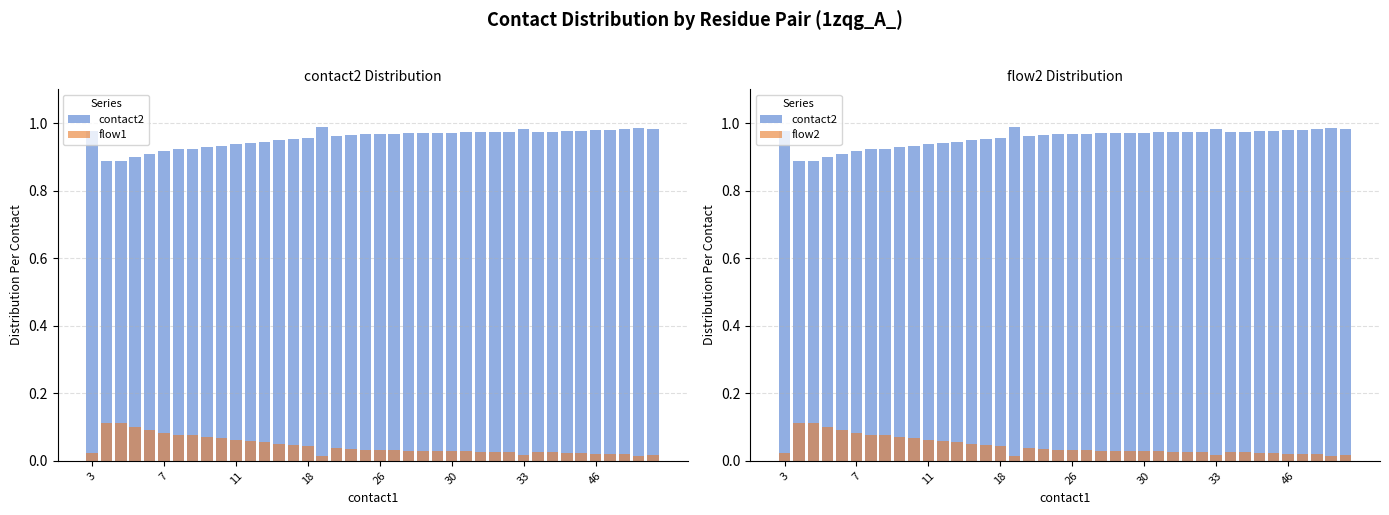

What is the sum of all contact2 values?

38.3